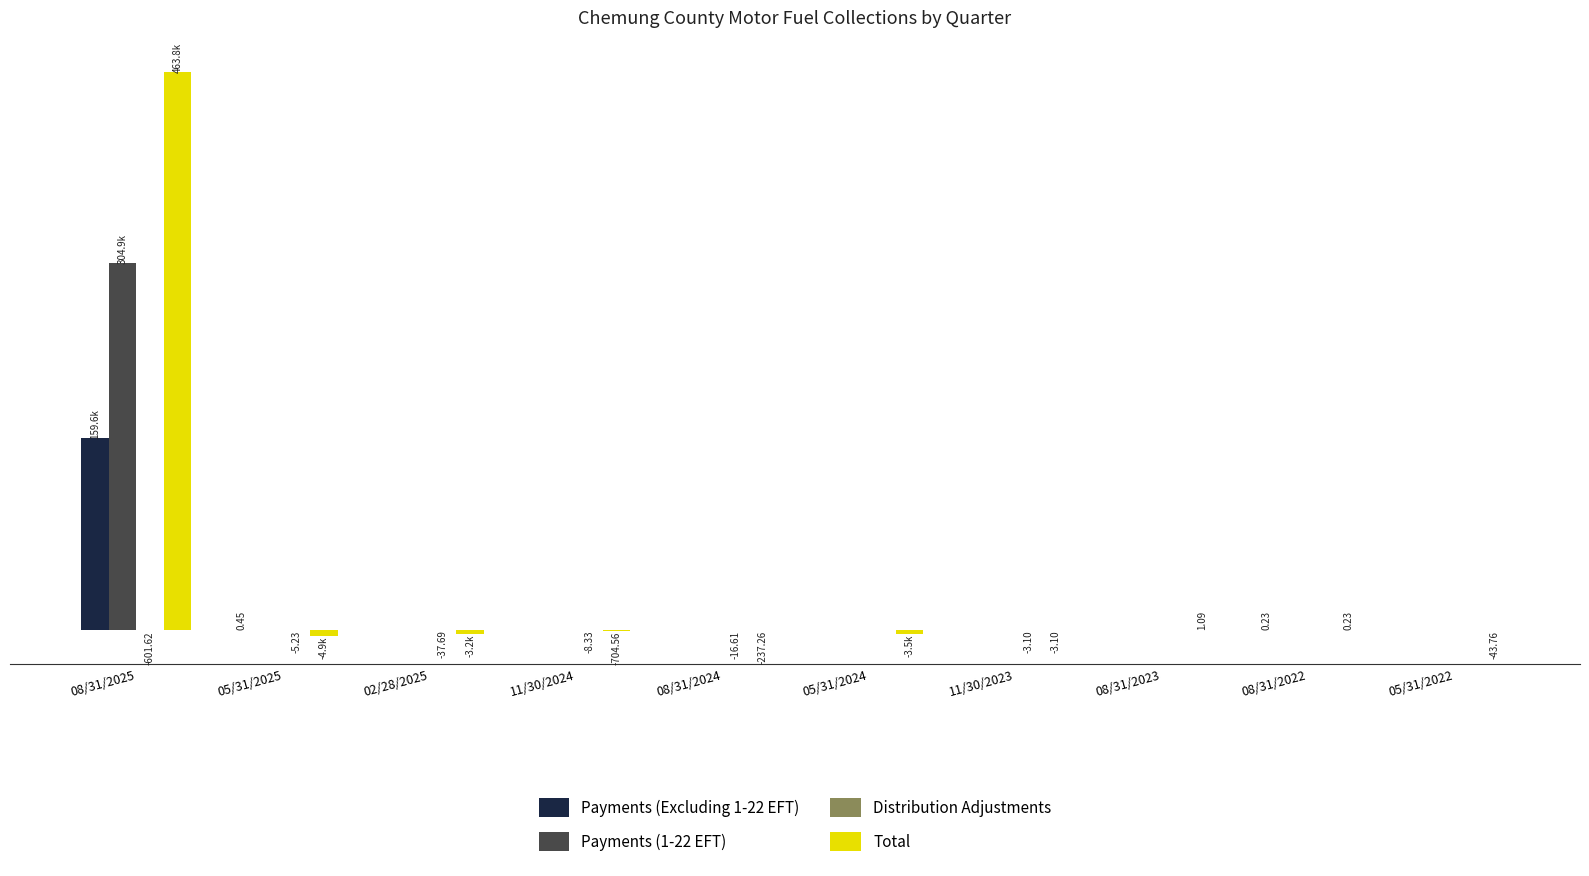

Is it true that Payments (1-22 EFT) equals 0.0 at 08/31/2024?

True